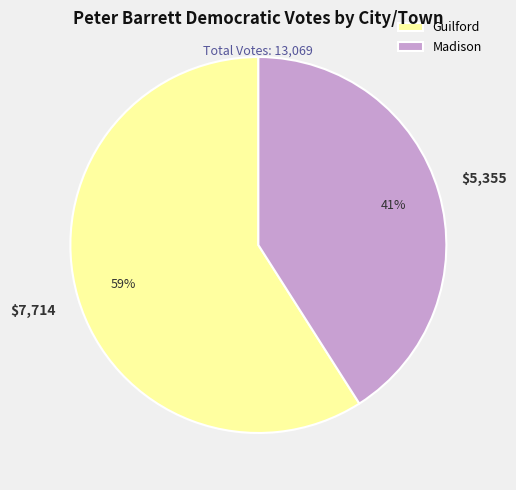

How many slices are in this pie chart?

2